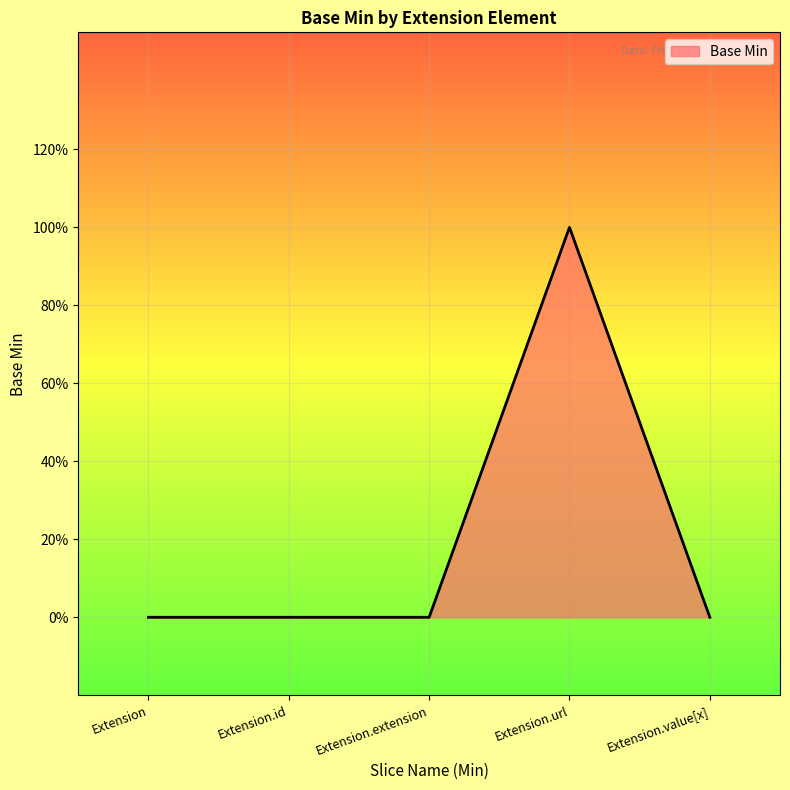

Count the values in the range 0 to 1.

5